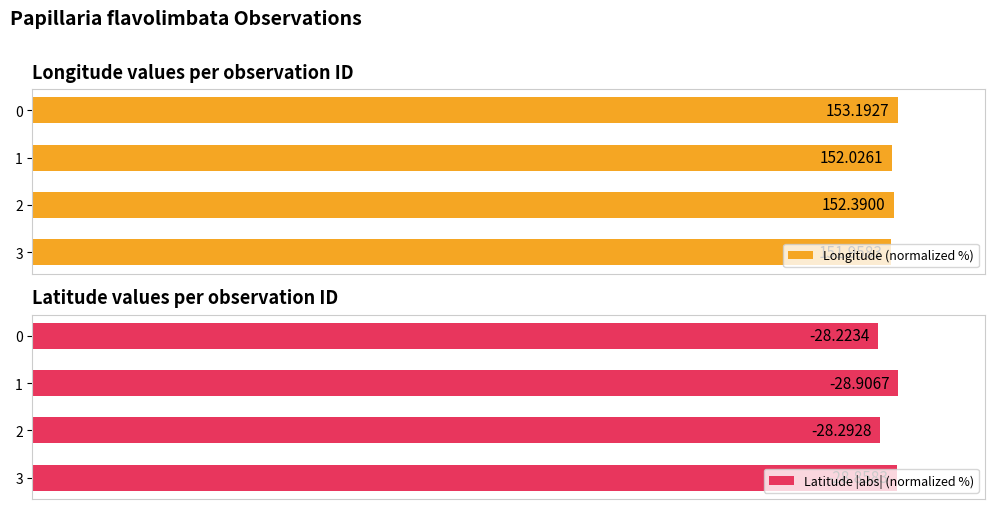

How many data points in Latitude |abs| (normalized %) are less than 99?

2